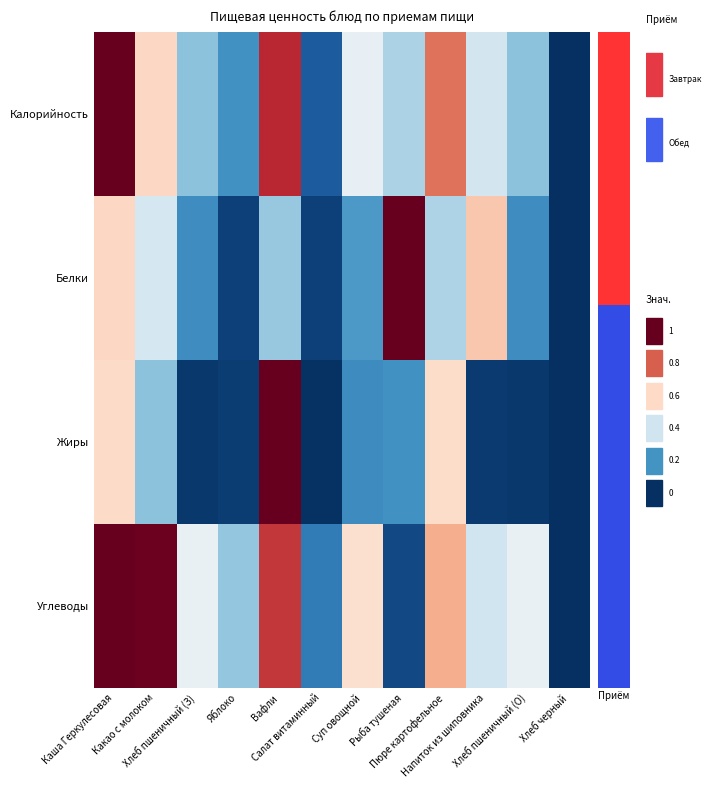

At which category is the sum across all series the highest?

Каша Геркулесовая